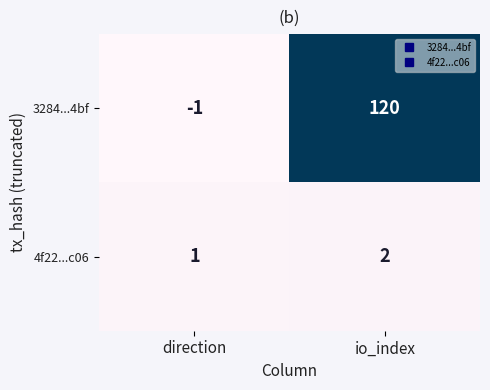

Which series has the widest spread of values?

3284...4bf